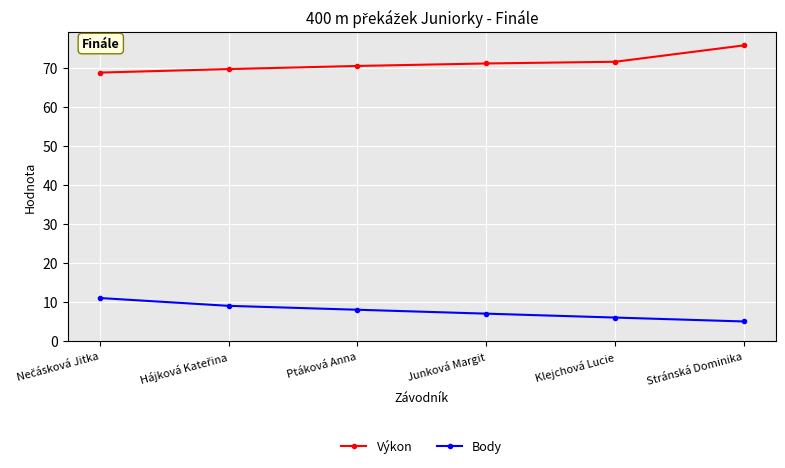

Reading left to right, transcribe all the data shown in this chart.

Výkon: 68.8	69.7	70.5	71.1	71.5	75.7
Body: 11.0	9.0	8.0	7.0	6.0	5.0